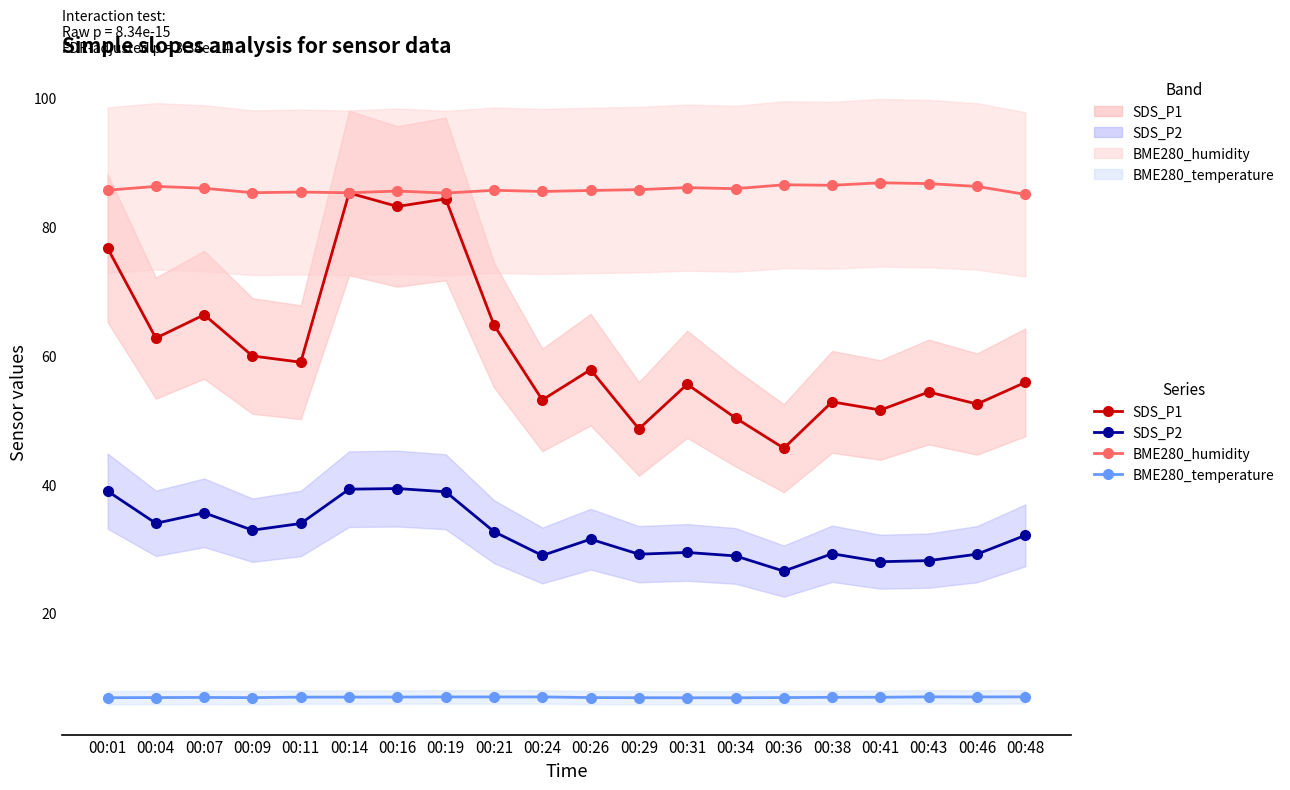

Which category has the lowest value across all series?

00:31